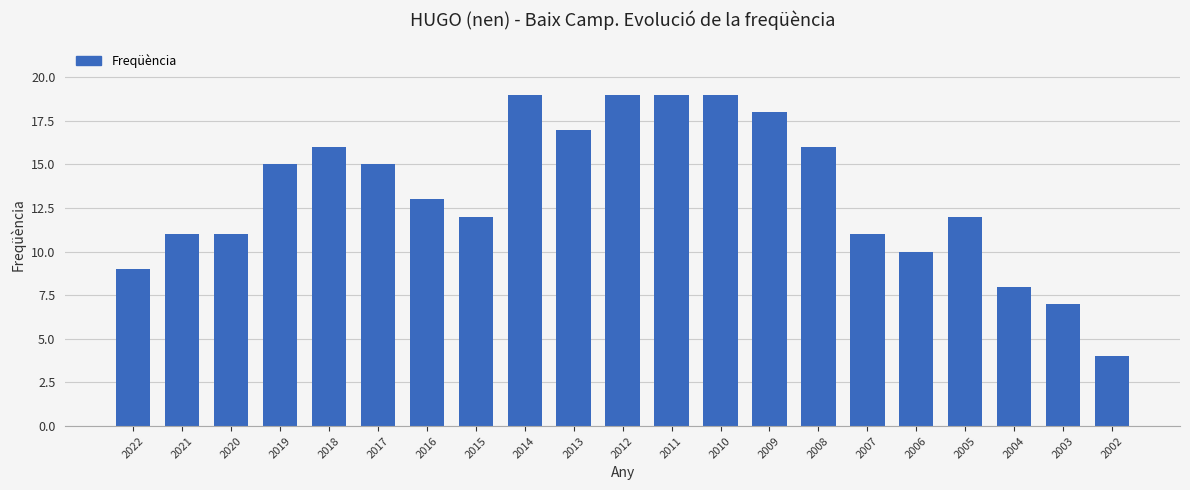

True or false: the data shows 18 at 2009.

True